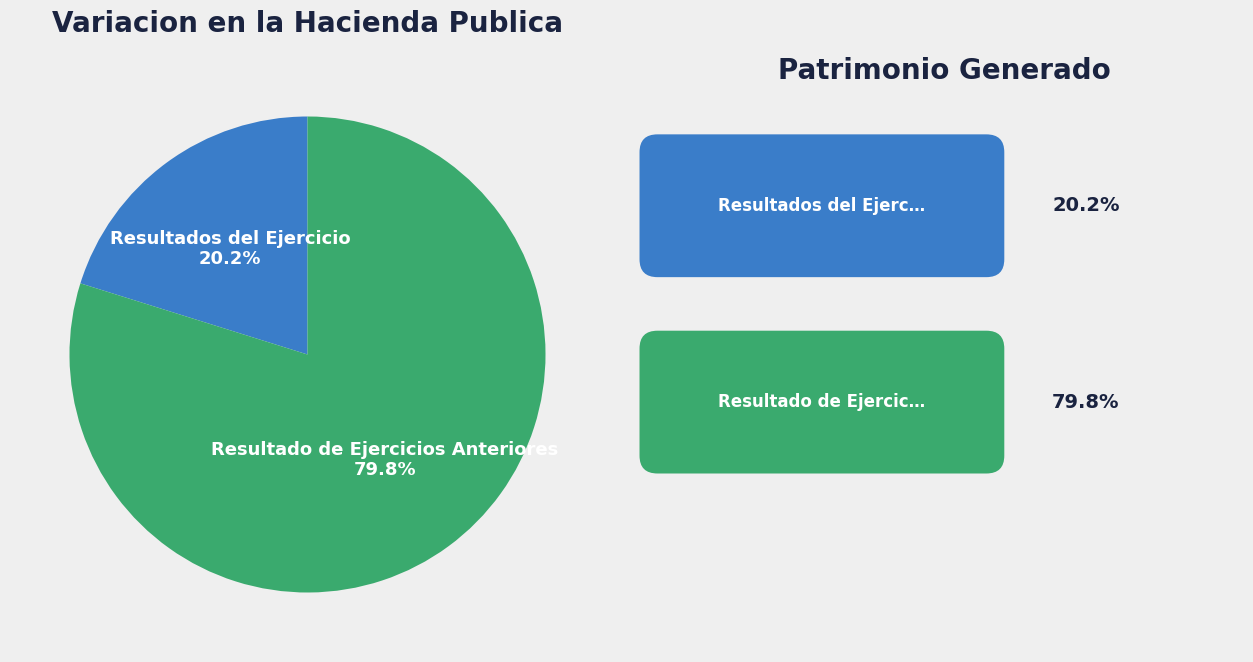

To the nearest percent, what is the difference between the largest and smallest slice percentages?

60%